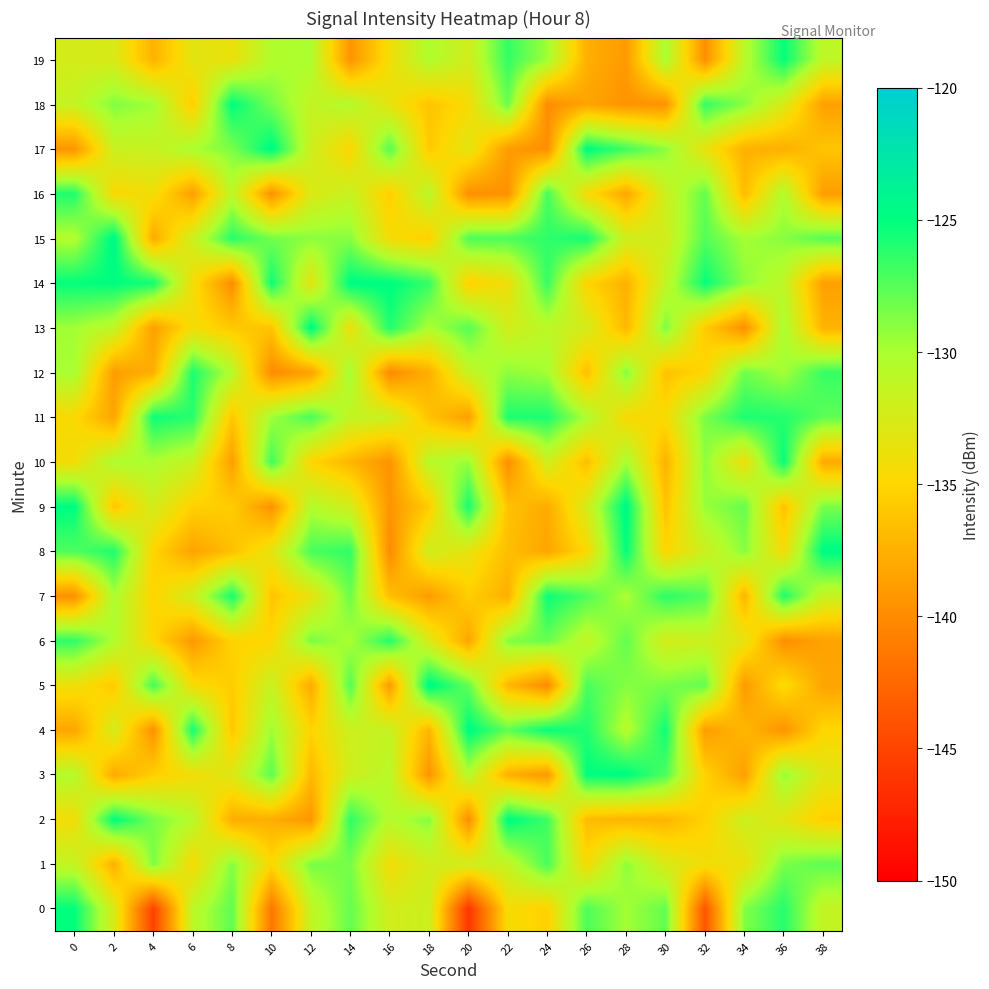

Which has a higher value, 24 or 38?

38